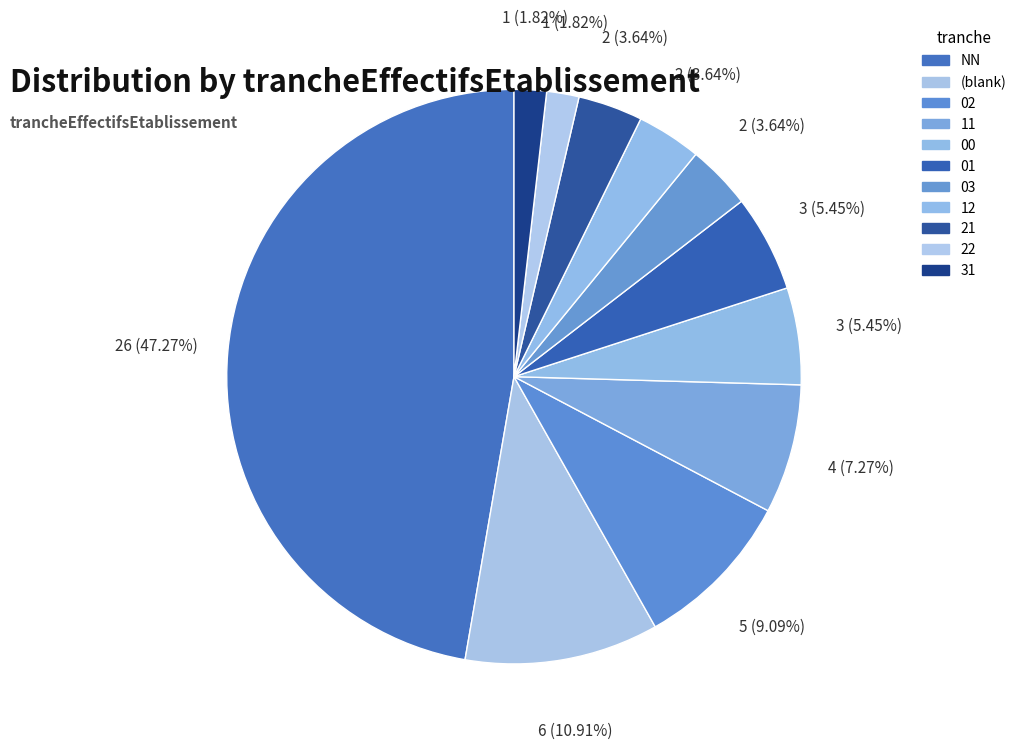

How many segments does this pie chart have?

11